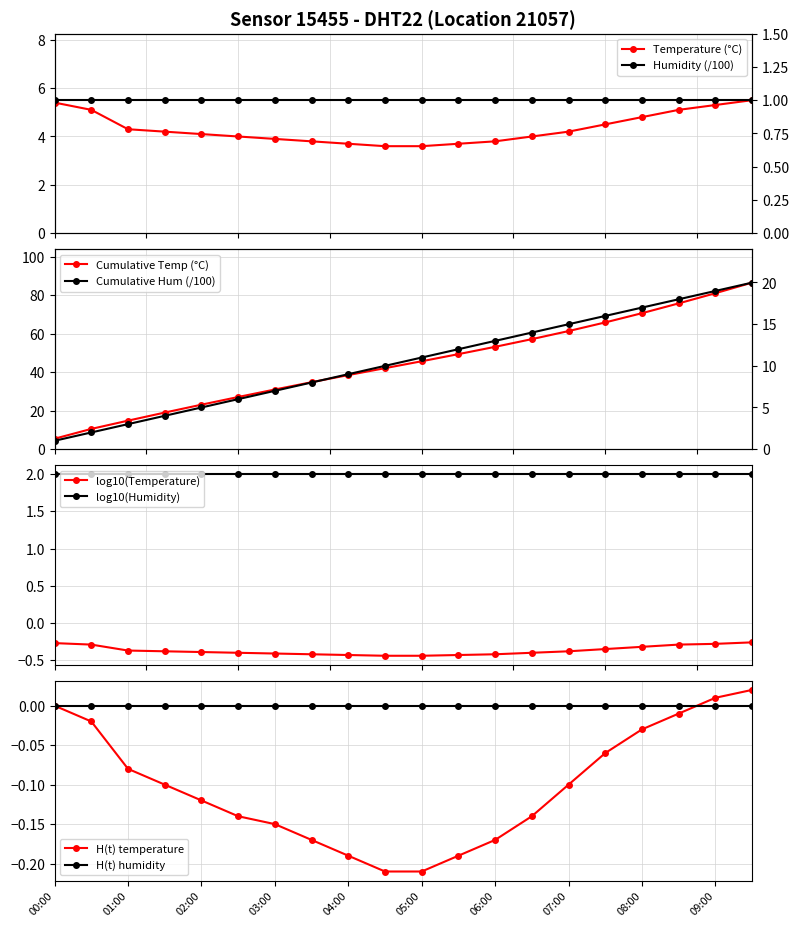

How many data points are less than 4?

7